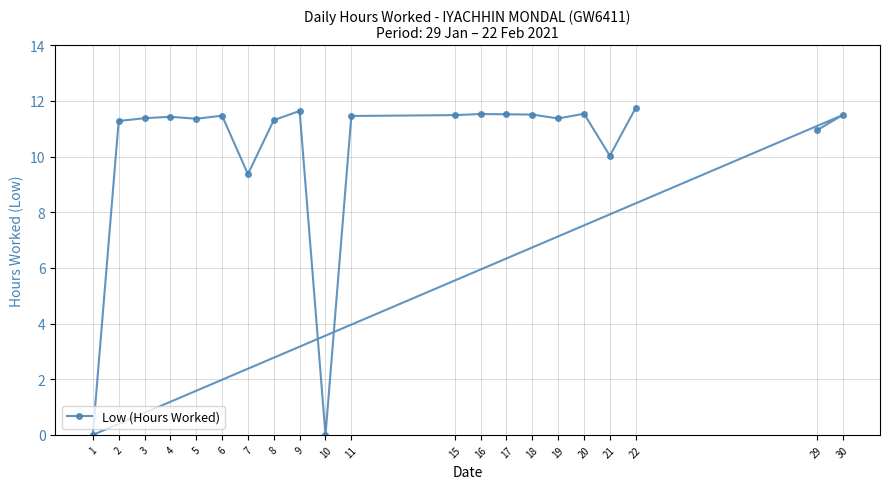

The value at 3 is 16.4. True or false?

False